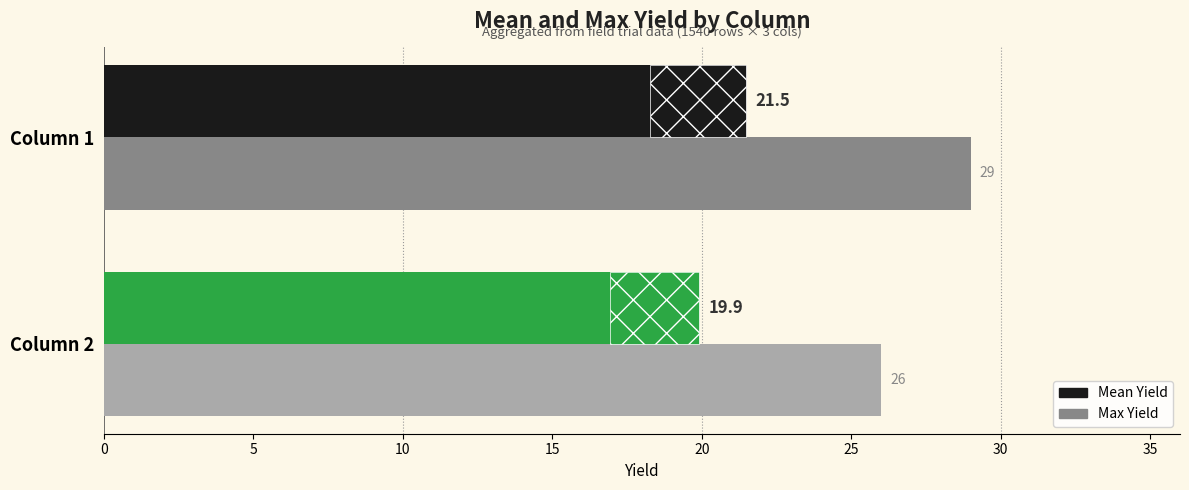

How many bars are there in total?

4